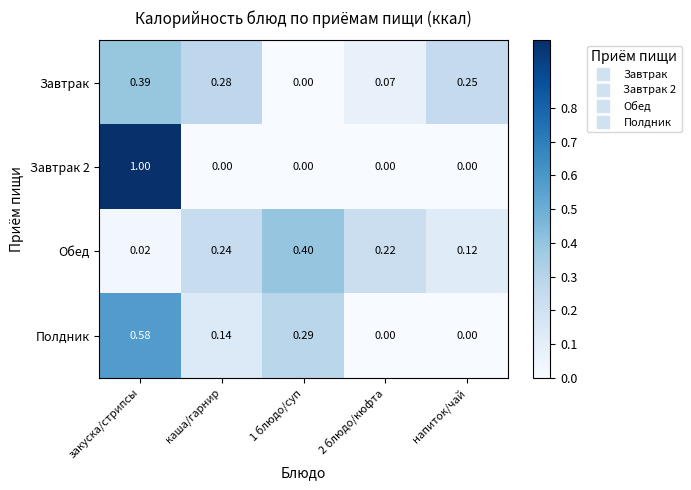

Which category has the highest value in the Полдник series?

закуска/стрипсы